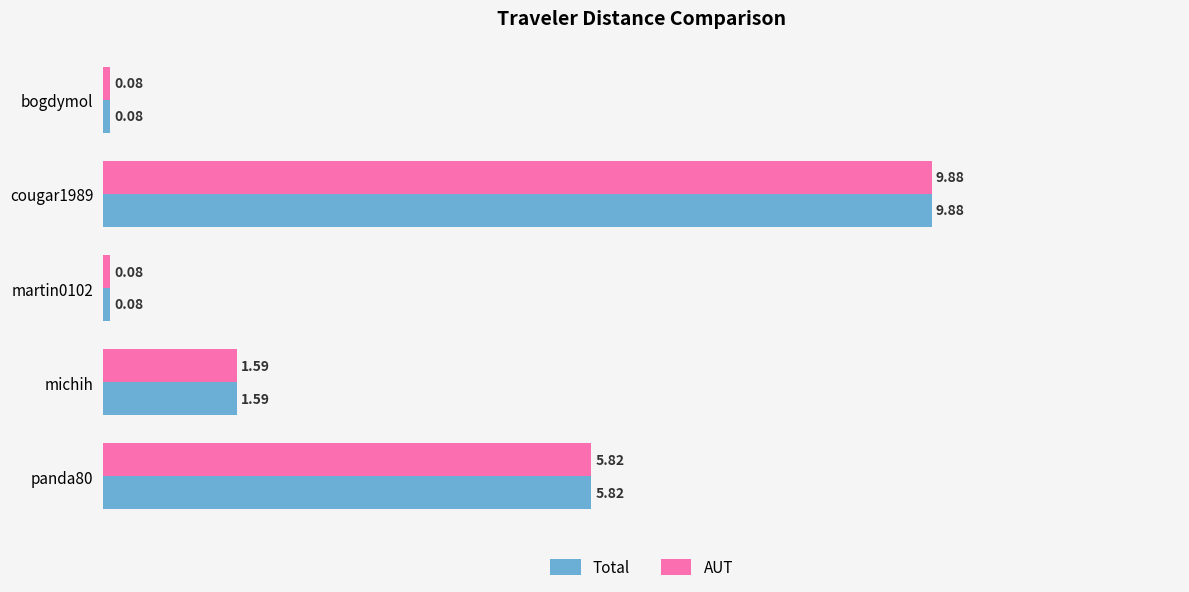

Which category has the highest value in the AUT series?

cougar1989